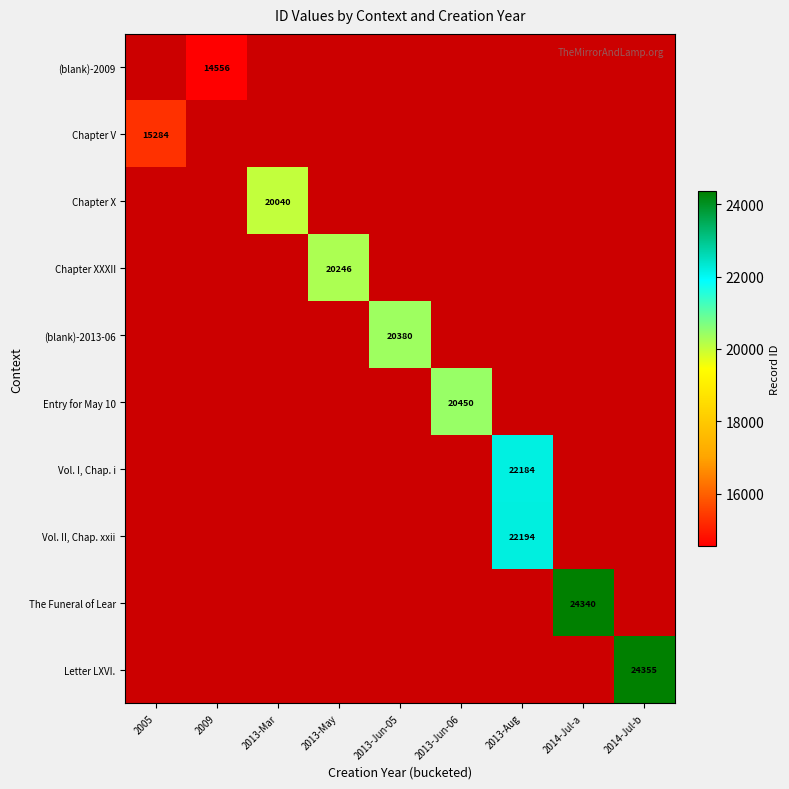

True or false: Vol. II, Chap. xxii has a value of 34059 at 2013-Aug.

False